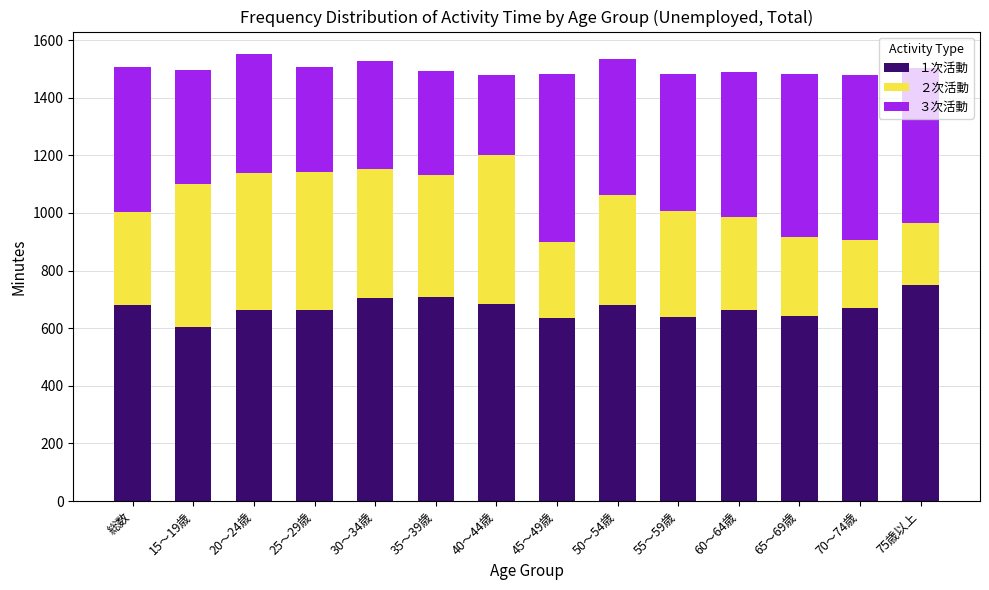

Are the bars grouped side by side (vs. stacked)?

No